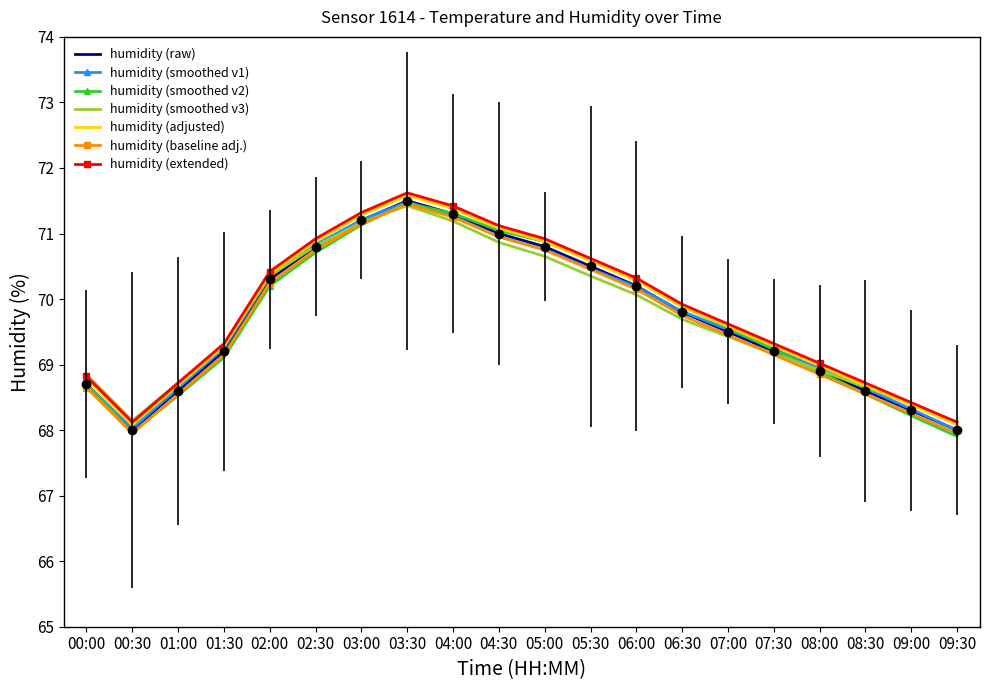

What is the maximum value for humidity (baseline adj.)?

71.5